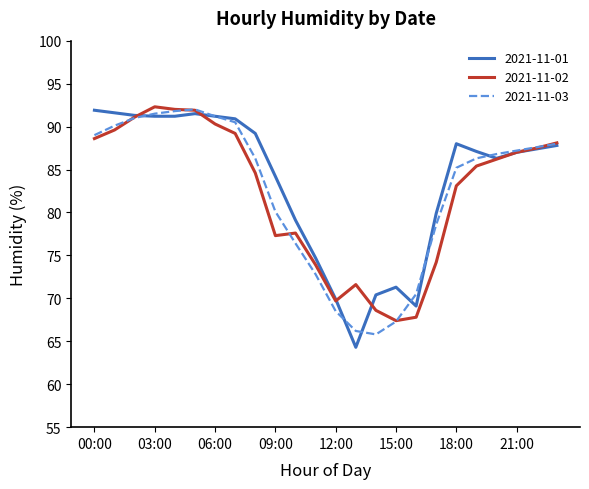

What is the highest value of the 2021-11-02 series?

92.3